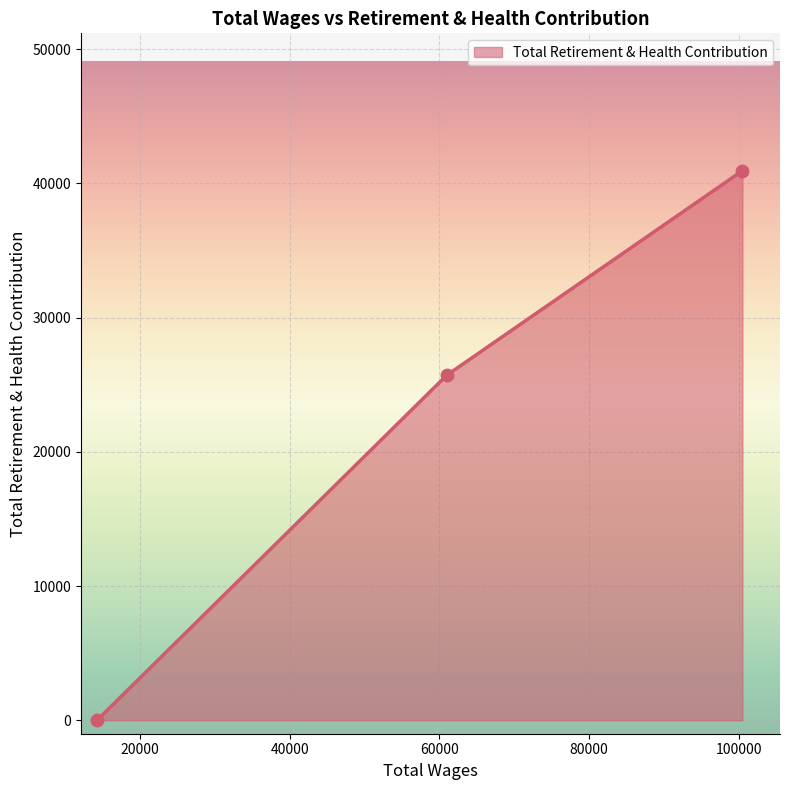

What is the greatest value displayed?

40946